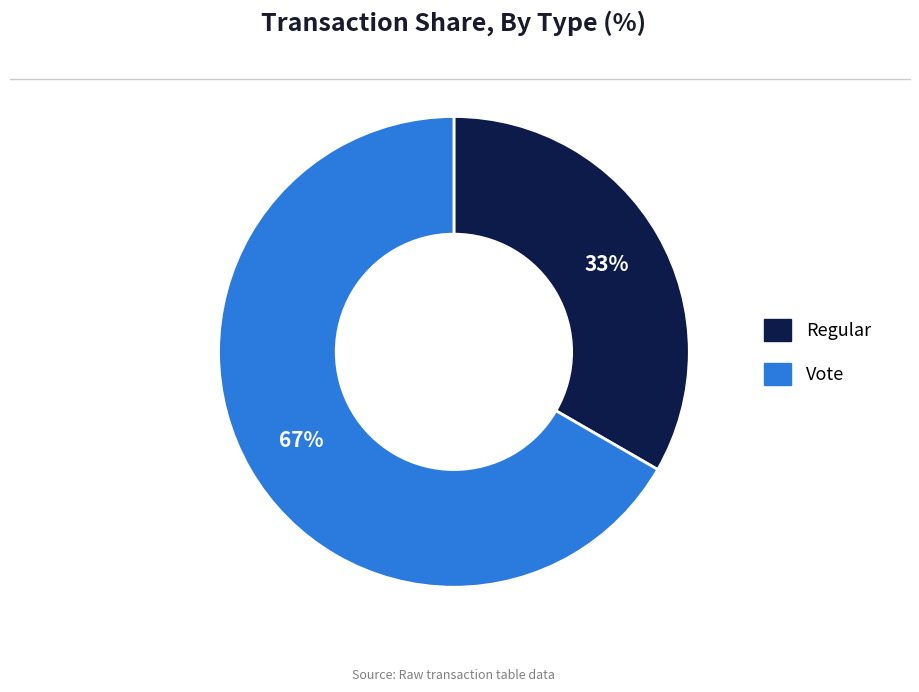

Which category has the smallest portion of the pie?

Regular